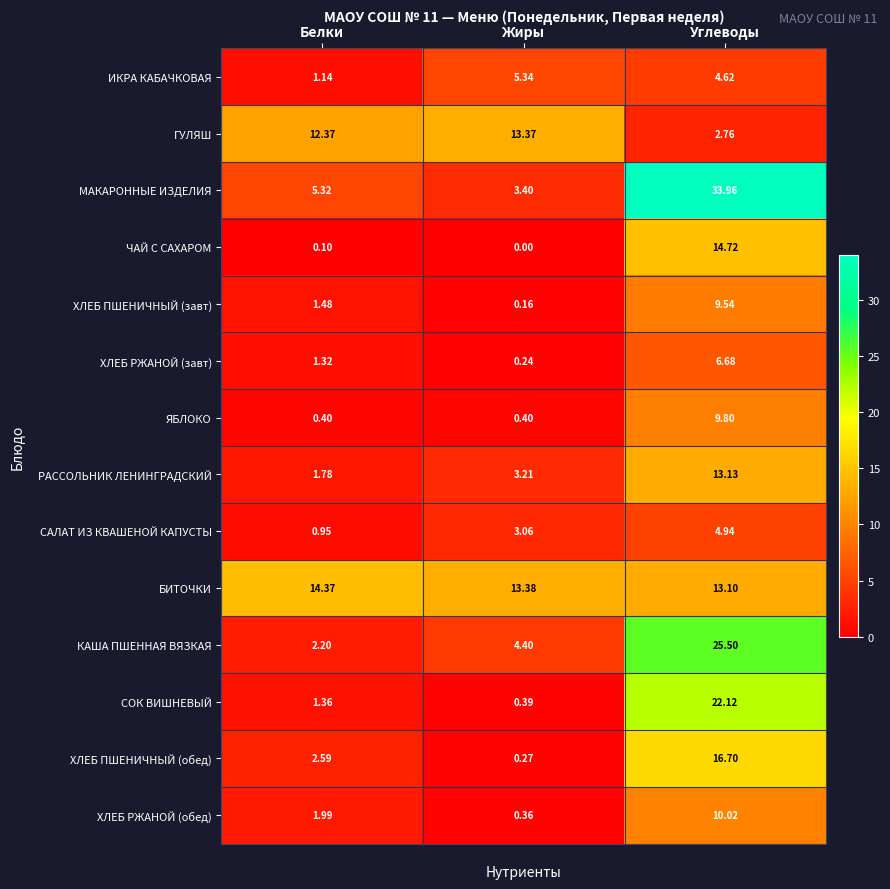

List the series in order of their peak value, lowest first.

САЛАТ ИЗ КВАШЕНОЙ КАПУСТЫ, ИКРА КАБАЧКОВАЯ, ХЛЕБ РЖАНОЙ (завт), ХЛЕБ ПШЕНИЧНЫЙ (завт), ЯБЛОКО, ХЛЕБ РЖАНОЙ (обед), РАССОЛЬНИК ЛЕНИНГРАДСКИЙ, ГУЛЯШ, БИТОЧКИ, ЧАЙ С САХАРОМ, ХЛЕБ ПШЕНИЧНЫЙ (обед), СОК ВИШНЕВЫЙ, КАША ПШЕННАЯ ВЯЗКАЯ, МАКАРОННЫЕ ИЗДЕЛИЯ